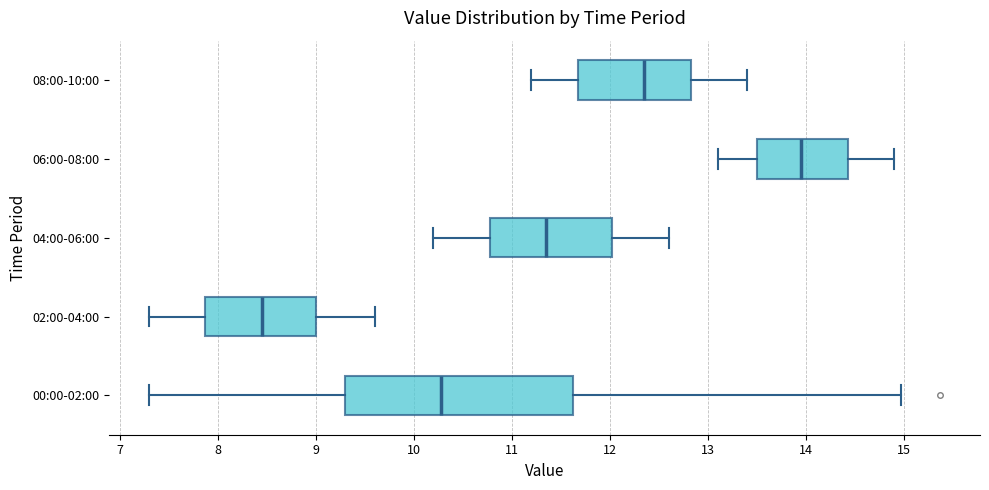

Which box is the widest, from its left edge to its right edge?

00:00-02:00